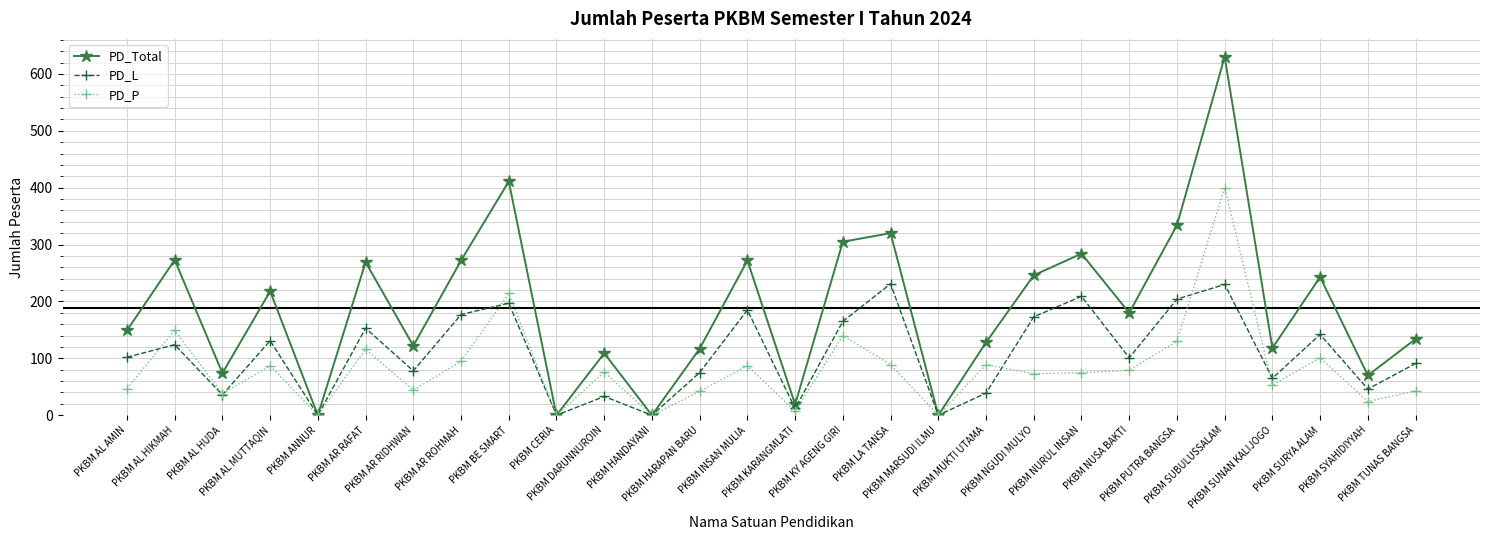

Which category has the highest value in the PD_P series?

PKBM SUBULUSSALAM